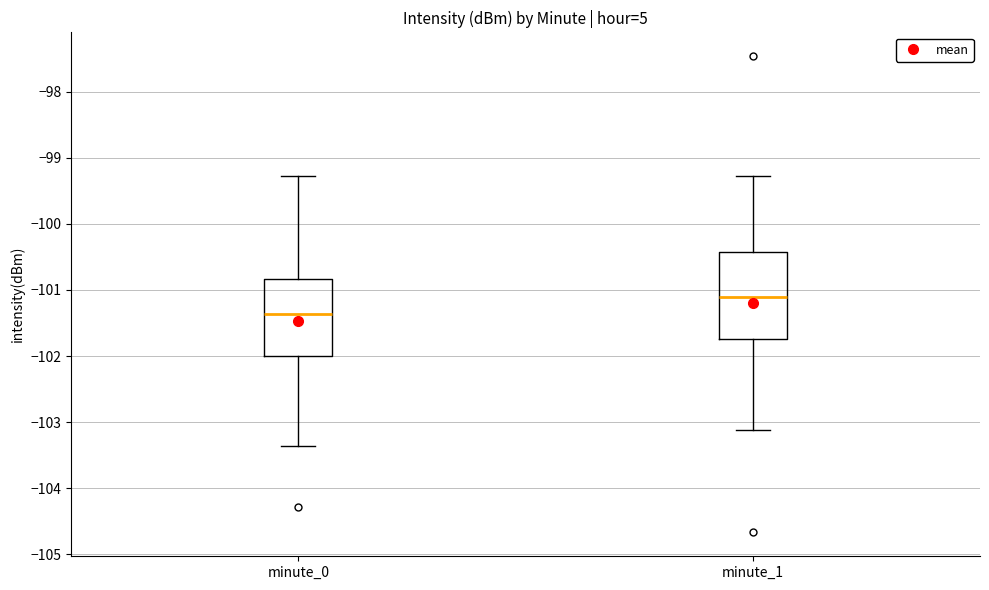

Where does the lower whisker of the box for minute_0 end on the y-axis? The values are not printed on the chart, so give them approximately, as read against the axis.

-103.4